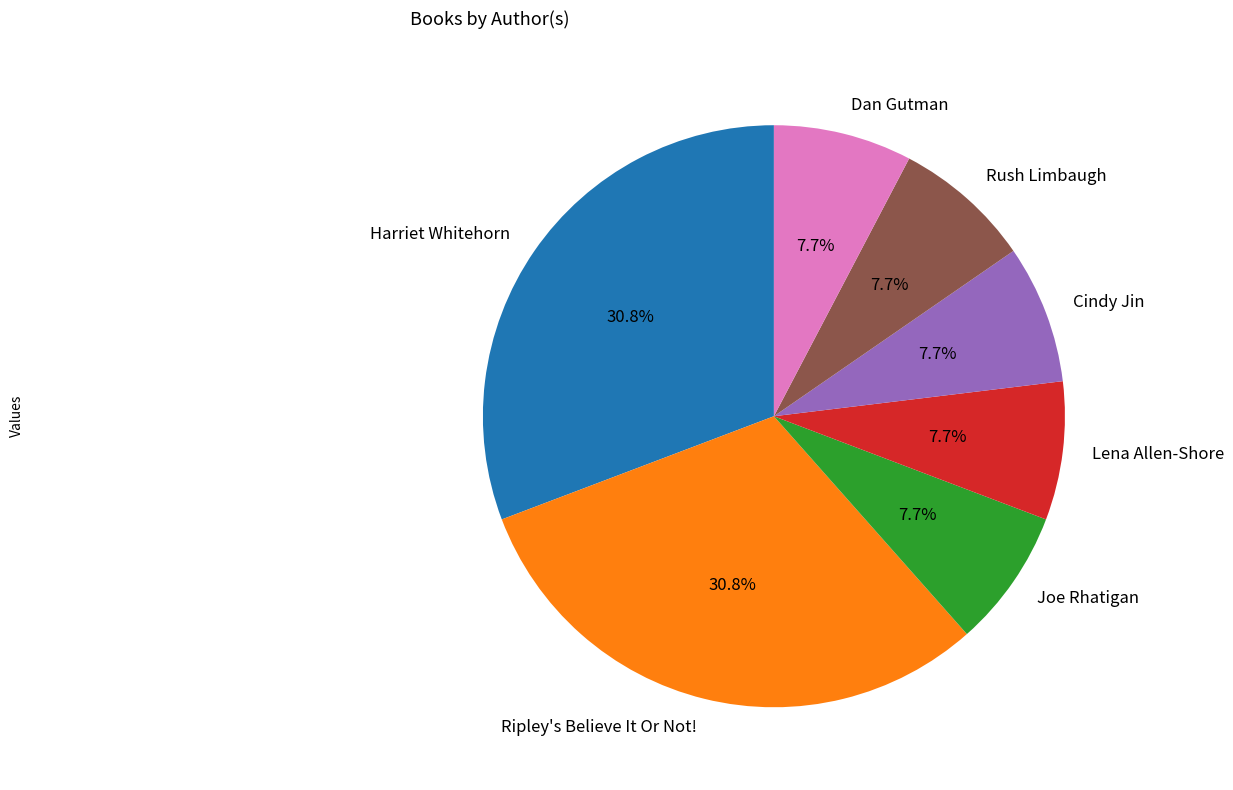

How much of the chart is everything except Rush Limbaugh?

92.3%